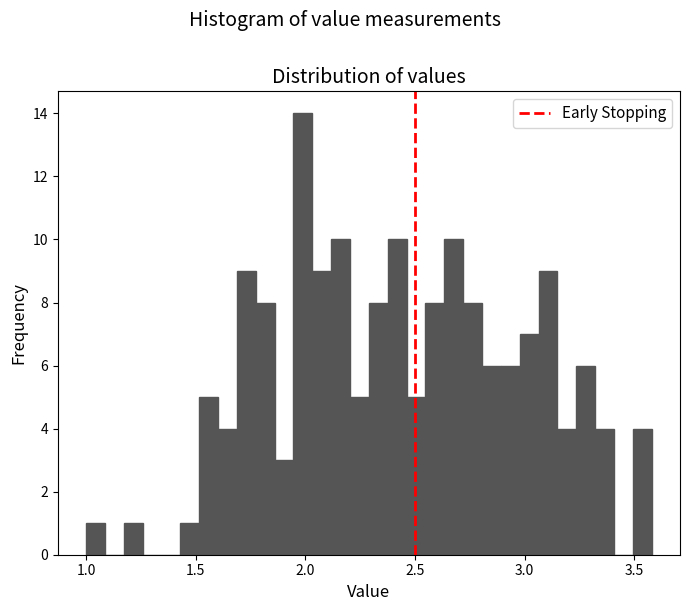

Around what value on the x-axis is the tallest bar? Give the approximate position of its centre, as read against the axis.

2.00